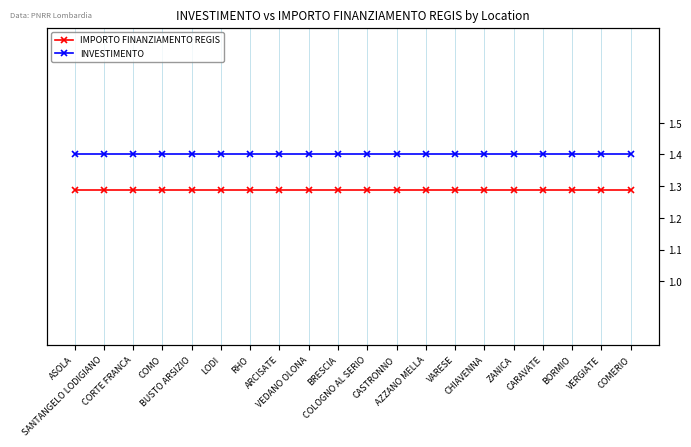

Reading right to left, what are all the values shown in this chart?

IMPORTO FINANZIAMENTO REGIS: COMERIO=7301.0	VERGIATE=7301.0	BORMIO=7301.0	CARAVATE=7301.0	ZANICA=7301.0	CHIAVENNA=7301.0	VARESE=7301.0	AZZANO MELLA=7301.0	CASTRONNO=7301.0	COLOGNO AL SERIO=7301.0	BRESCIA=7301.0	VEDANO OLONA=7301.0	ARCISATE=7301.0	RHO=7301.0	LODI=7301.0	BUSTO ARSIZIO=7301.0	COMO=7301.0	CORTE FRANCA=7301.0	SANTANGELO LODIGIANO=7301.0	ASOLA=7301.0
INVESTIMENTO: COMERIO=1.4	VERGIATE=1.4	BORMIO=1.4	CARAVATE=1.4	ZANICA=1.4	CHIAVENNA=1.4	VARESE=1.4	AZZANO MELLA=1.4	CASTRONNO=1.4	COLOGNO AL SERIO=1.4	BRESCIA=1.4	VEDANO OLONA=1.4	ARCISATE=1.4	RHO=1.4	LODI=1.4	BUSTO ARSIZIO=1.4	COMO=1.4	CORTE FRANCA=1.4	SANTANGELO LODIGIANO=1.4	ASOLA=1.4